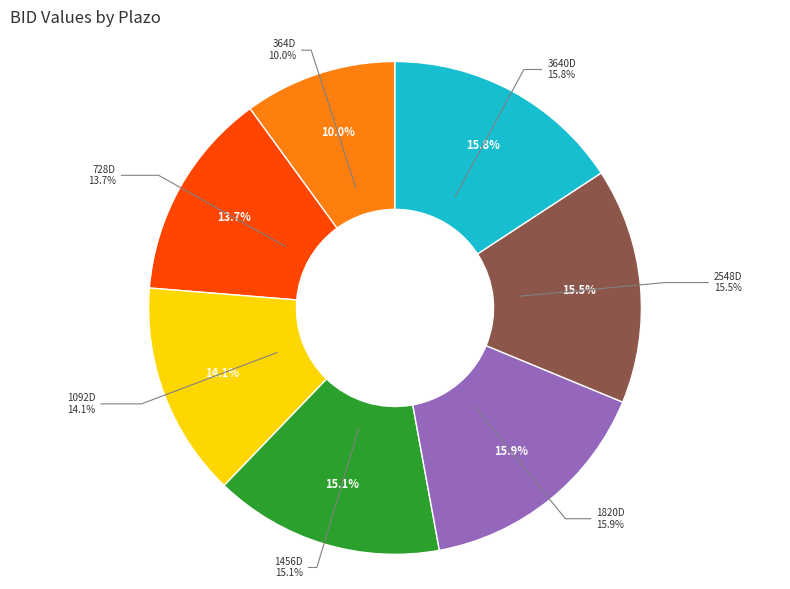

How many slices are in this pie chart?

7